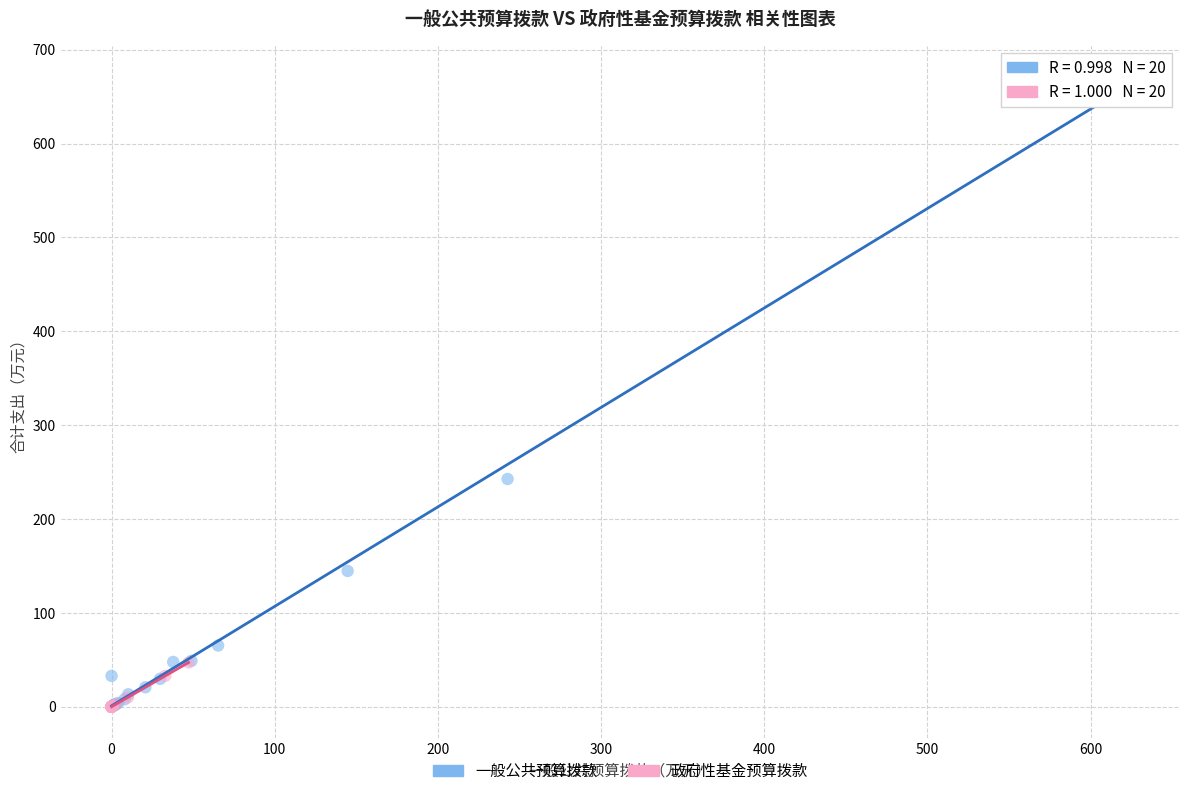

Which series reaches the maximum Y coordinate?

一般公共预算拨款